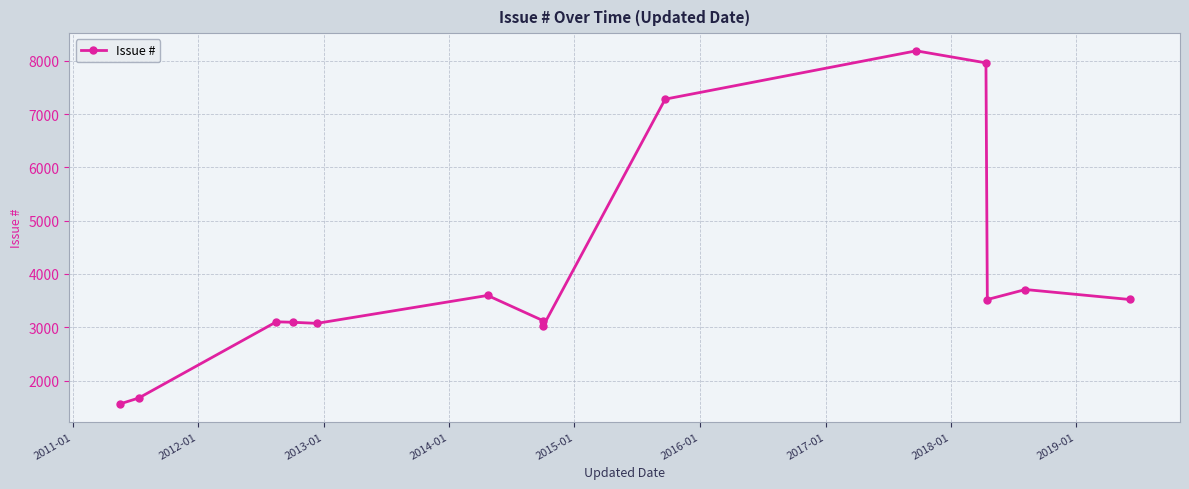

Reading left to right, extract all data points from this chart.

1560	1671	3102	3093	3073	3597	3122	3025	7281	8188	7962	3520	3708	3521